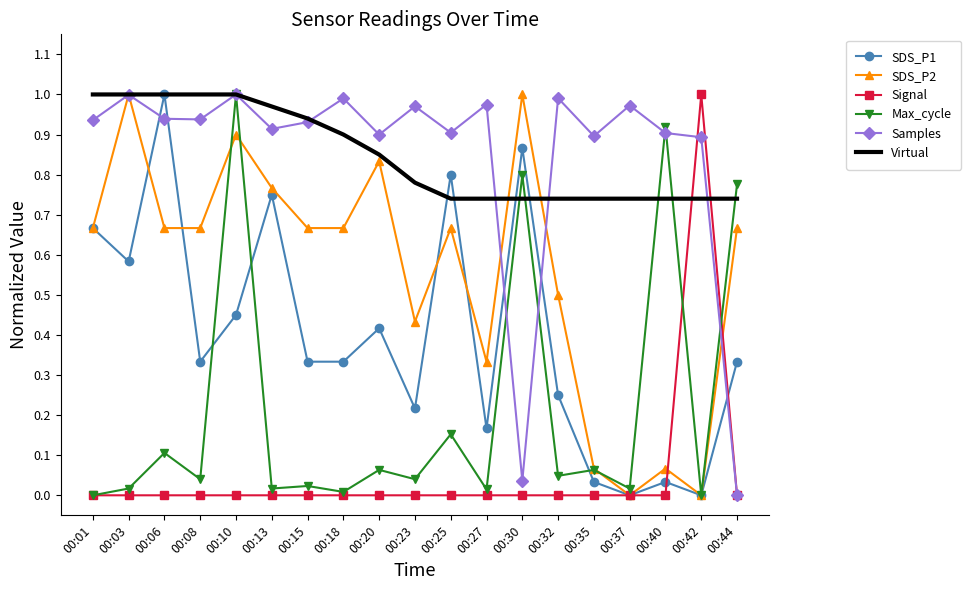

Is it true that Max_cycle equals 0.1 at 00:06?

True